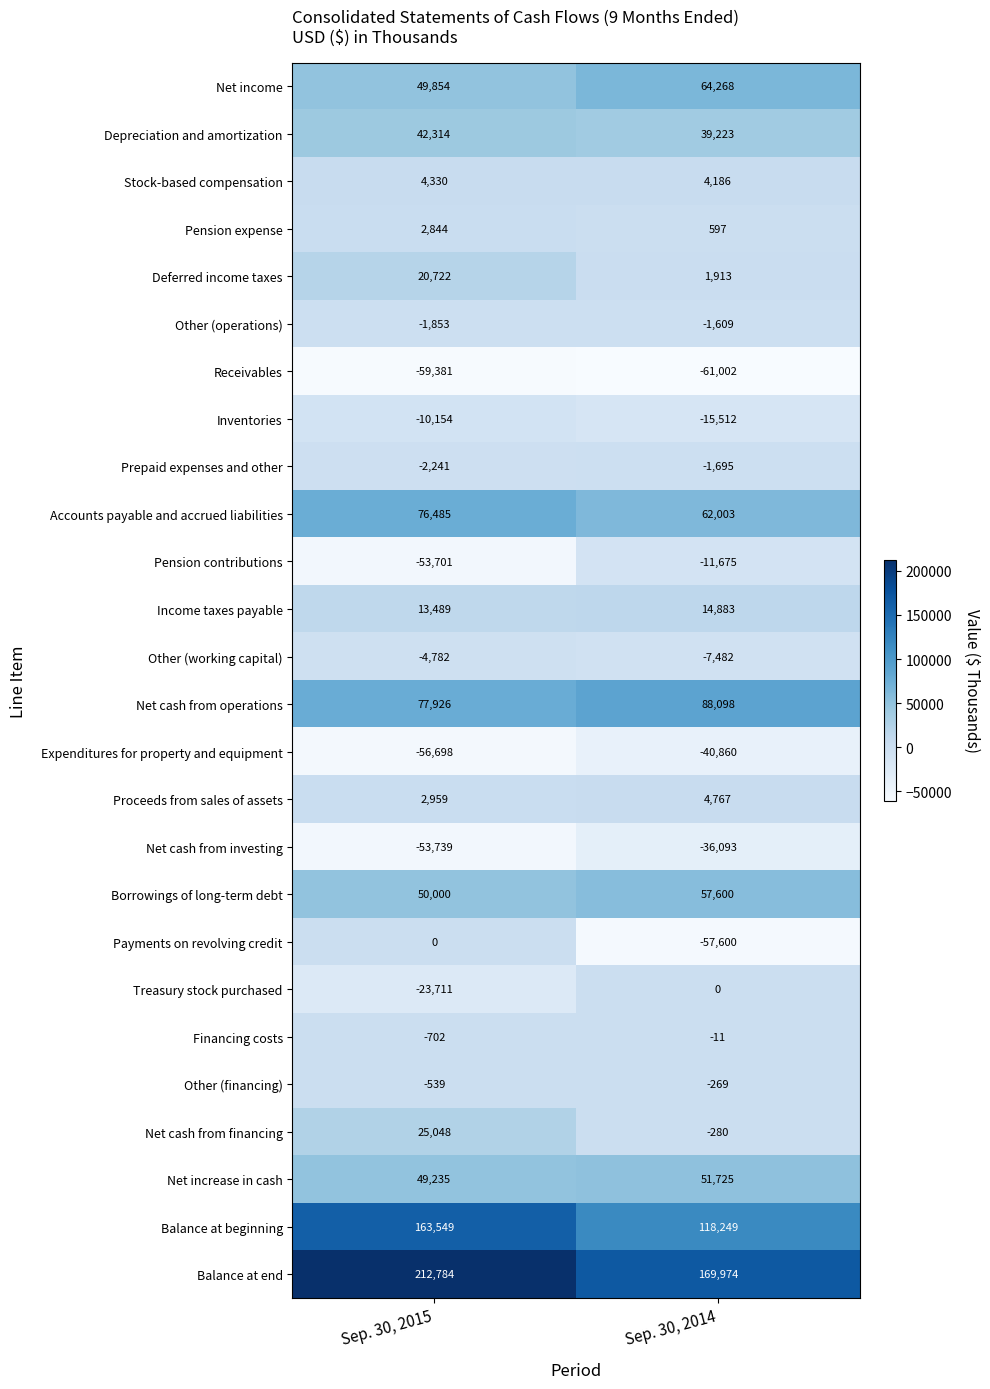

What is the sum of the Payments on revolving credit values at Sep. 30, 2014 and Sep. 30, 2015?

-57600